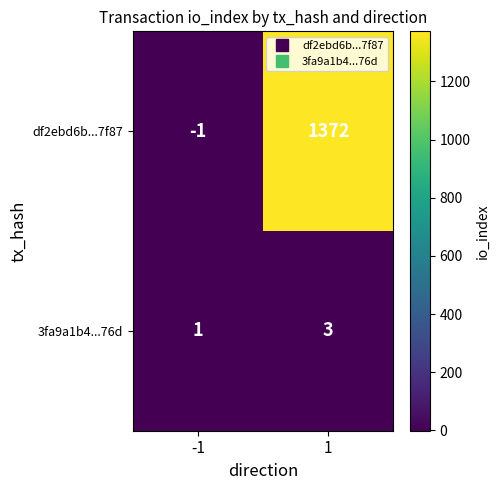

Is the value of 3fa9a1b4...76d at -1 greater than the value of df2ebd6b...7f87 at -1?

Yes